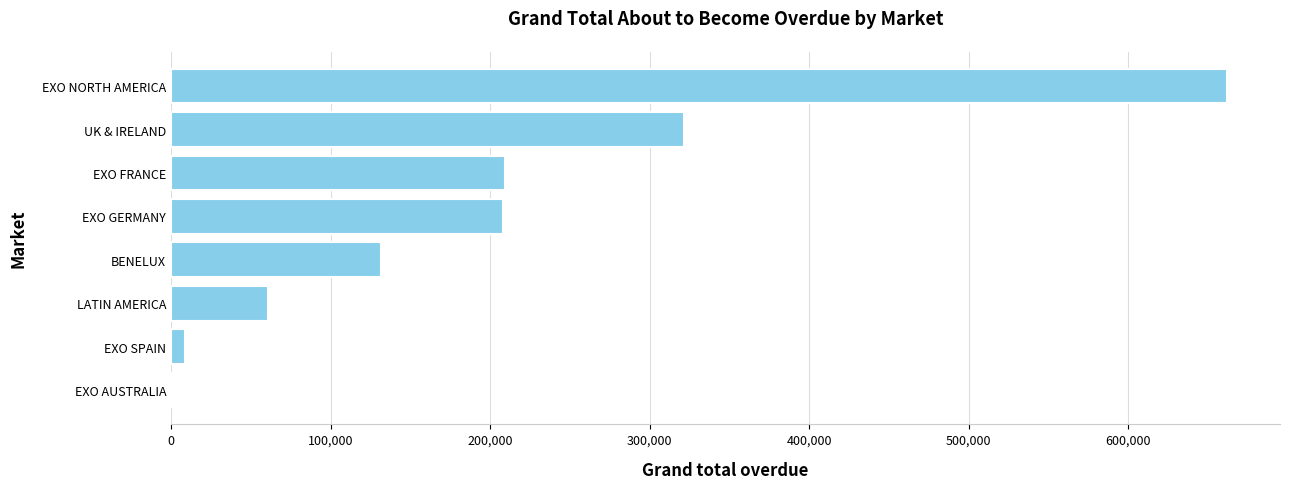

The chart shows a value of 321623.5 at UK & IRELAND. True or false?

True